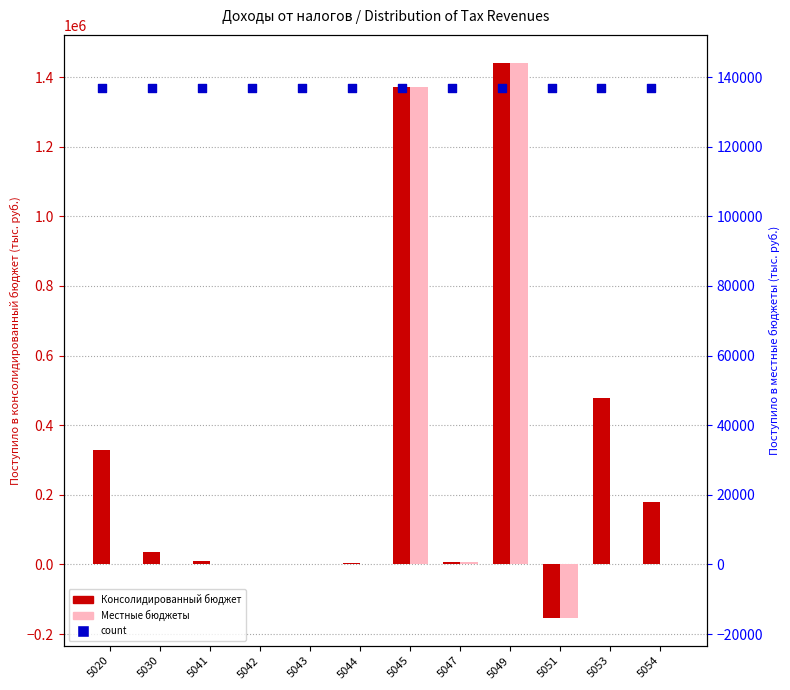

Which series has the largest total across all categories?

count (marker)